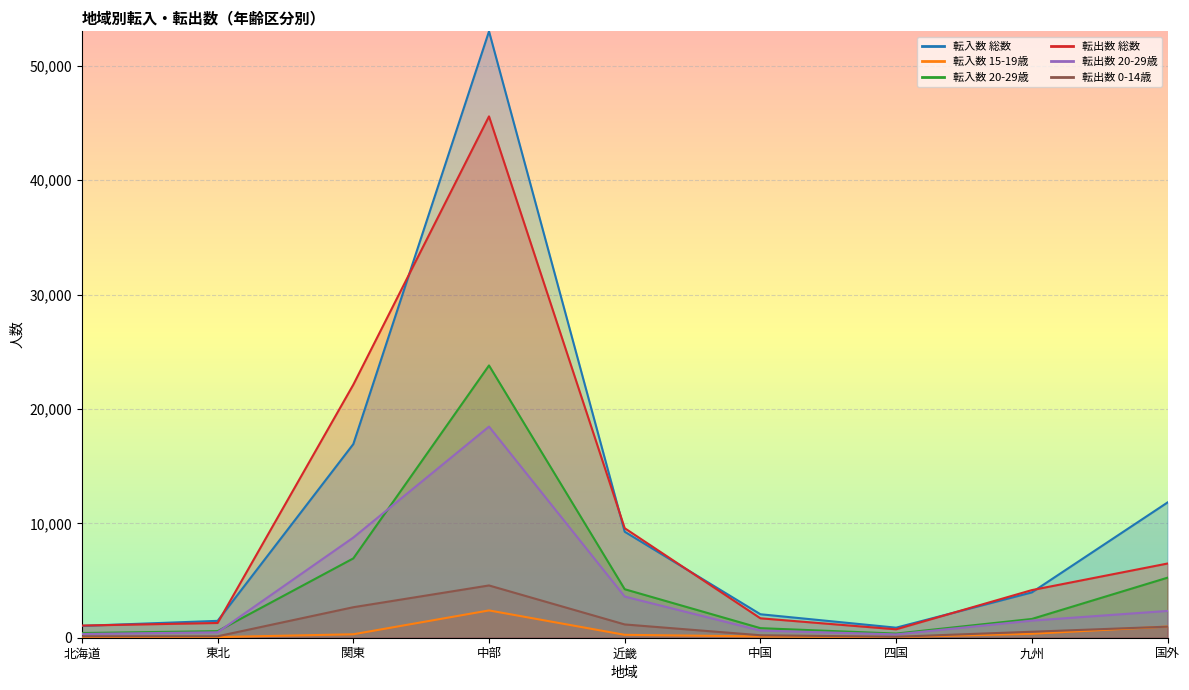

Is it true that 転入数 20-29歳 equals 800 at 九州?

False